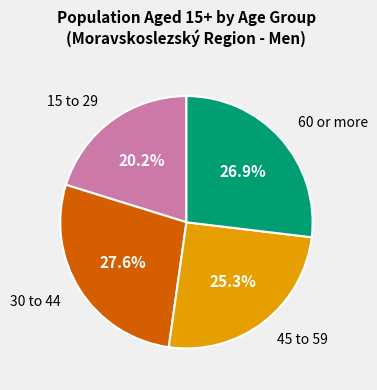

Does any single category account for the majority?

No